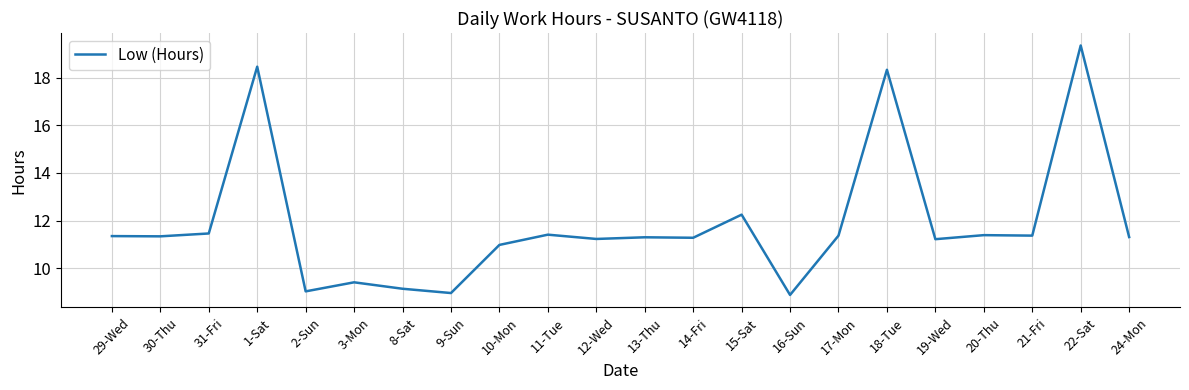

What is the change in value from 11-Tue to 18-Tue?

+6.9